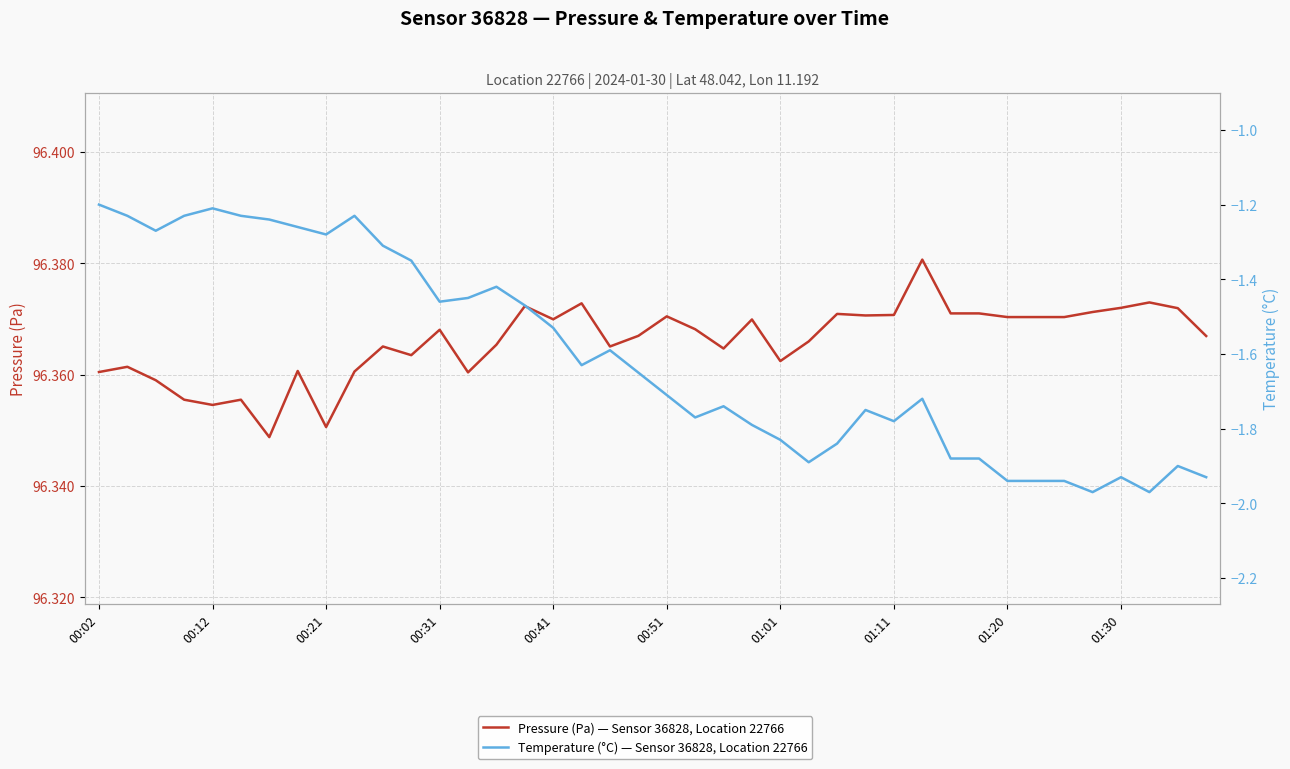

The Pressure (Pa) — Sensor 36828, Location 22766 series shows 96359.0 at 00:21. True or false?

True